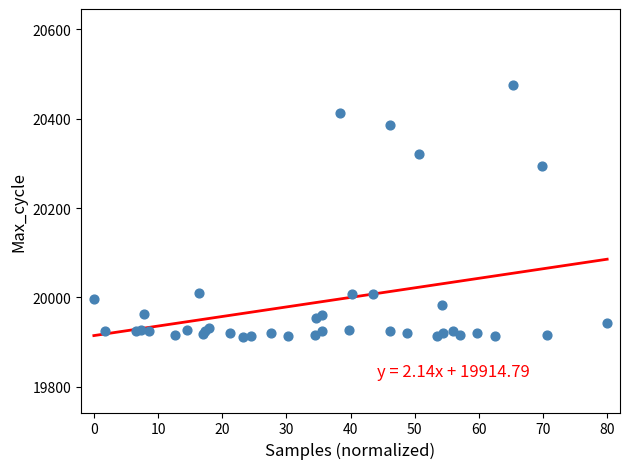

What Y value in the scatter plot is closest to 20194?

20293